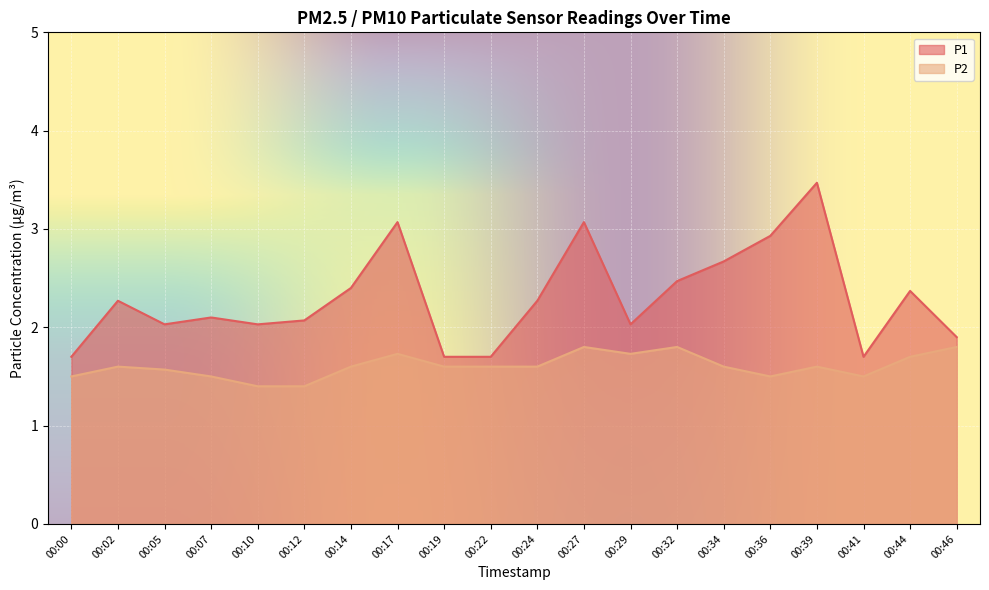

At how many categories does at least one series exceed 2?

15